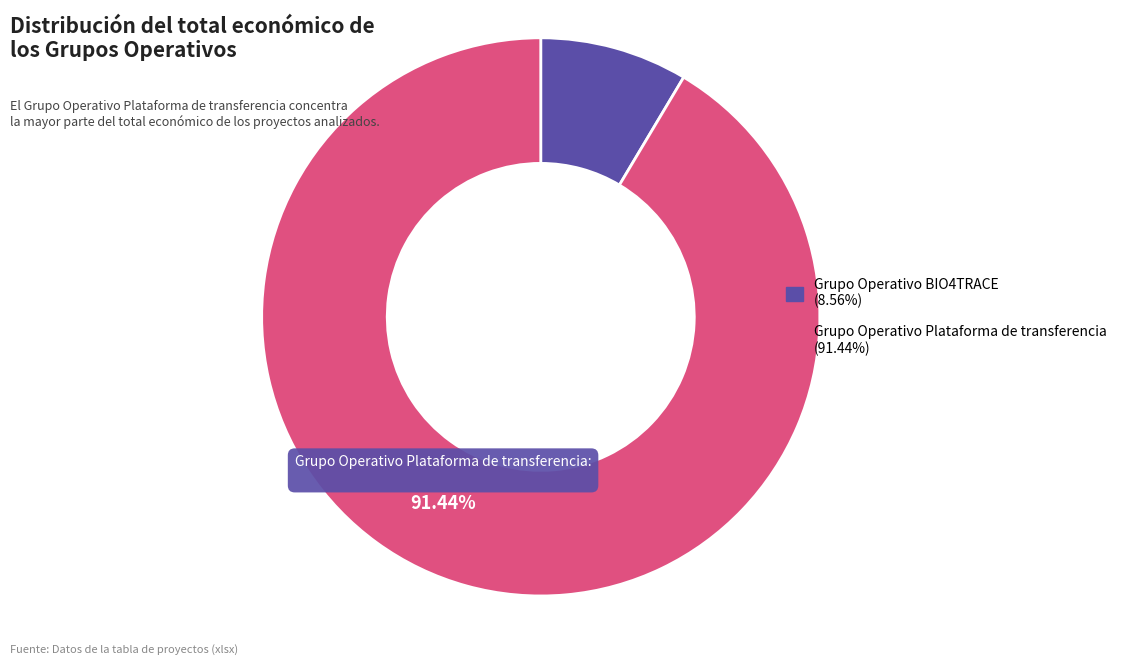

Is there any slice that represents more than half of the pie?

Yes